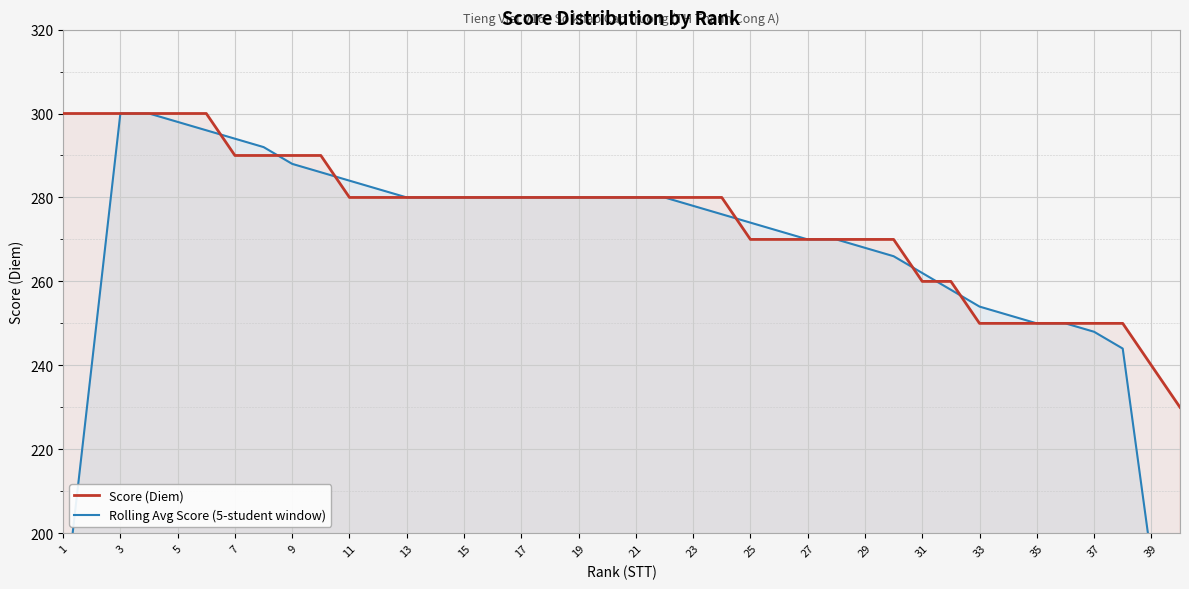

The Score (Diem) series shows 240 at 39. True or false?

True